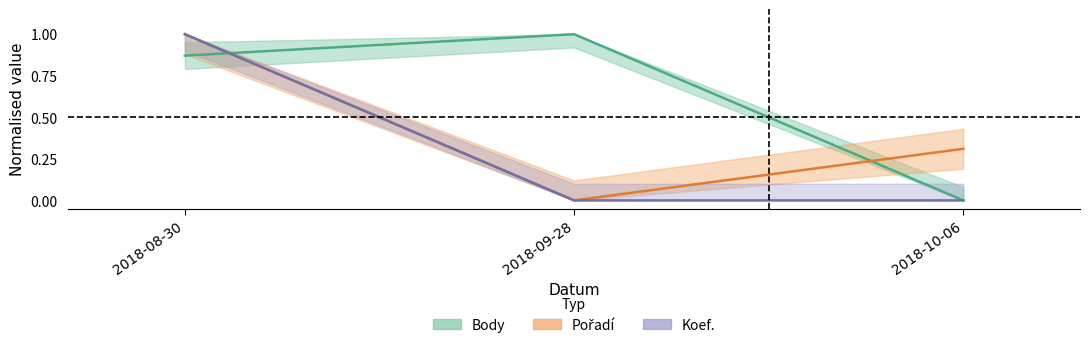

The value of Body at 2018-08-30 is 1.6. True or false?

False